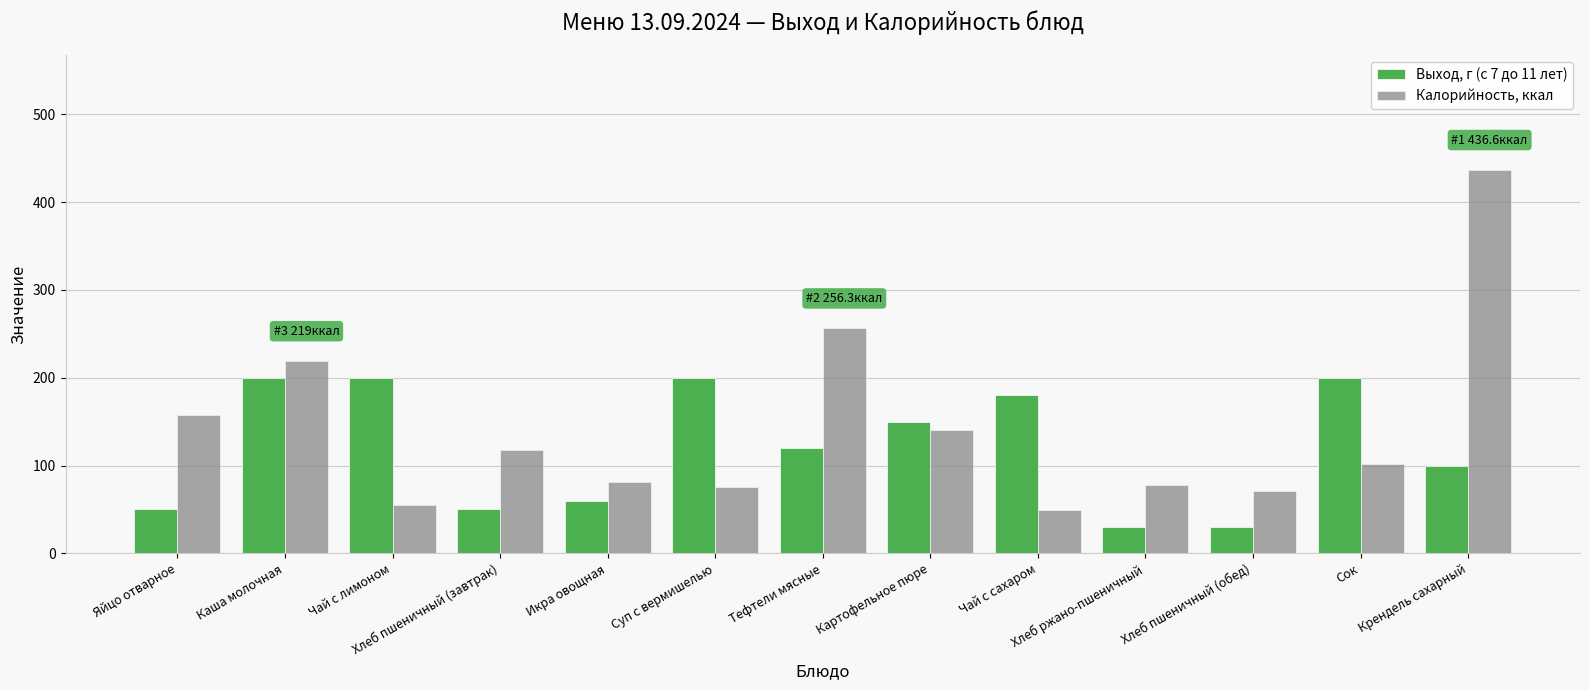

Which series has the widest spread of values?

Калорийность, ккал